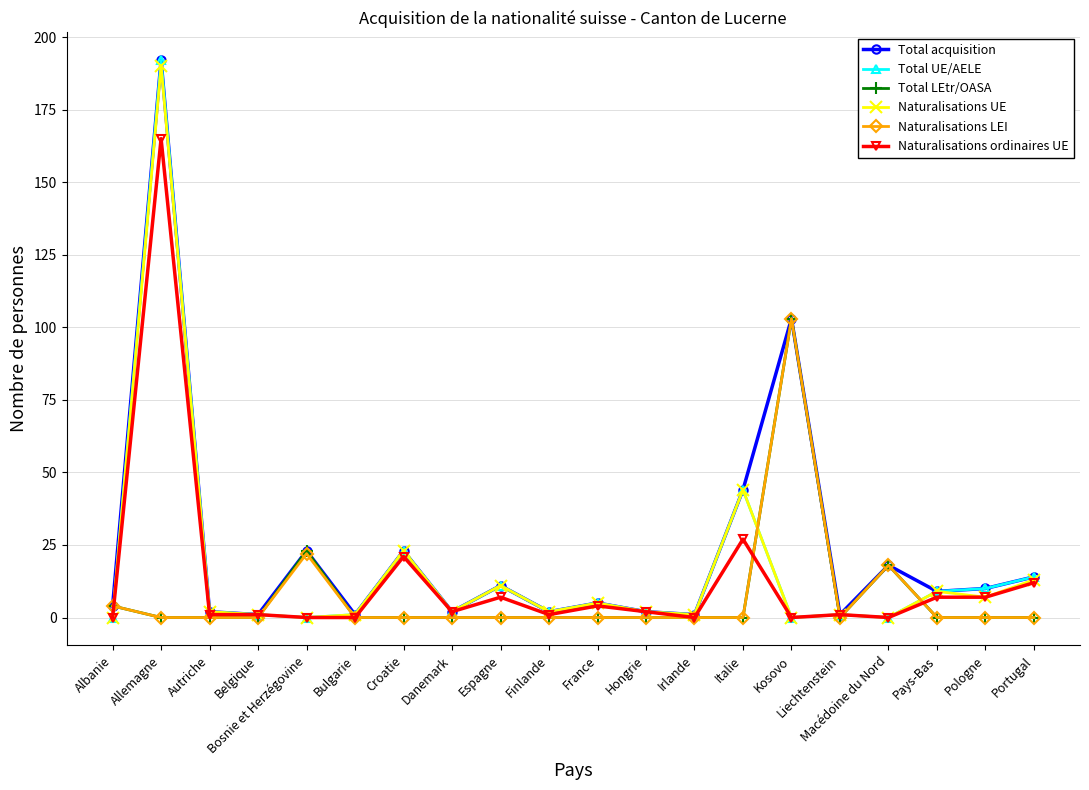

How many lines are shown in the chart?

6